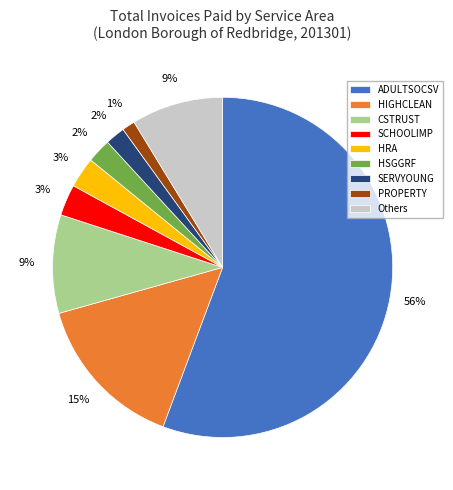

Is it true that PROPERTY is 11% of the pie?

False